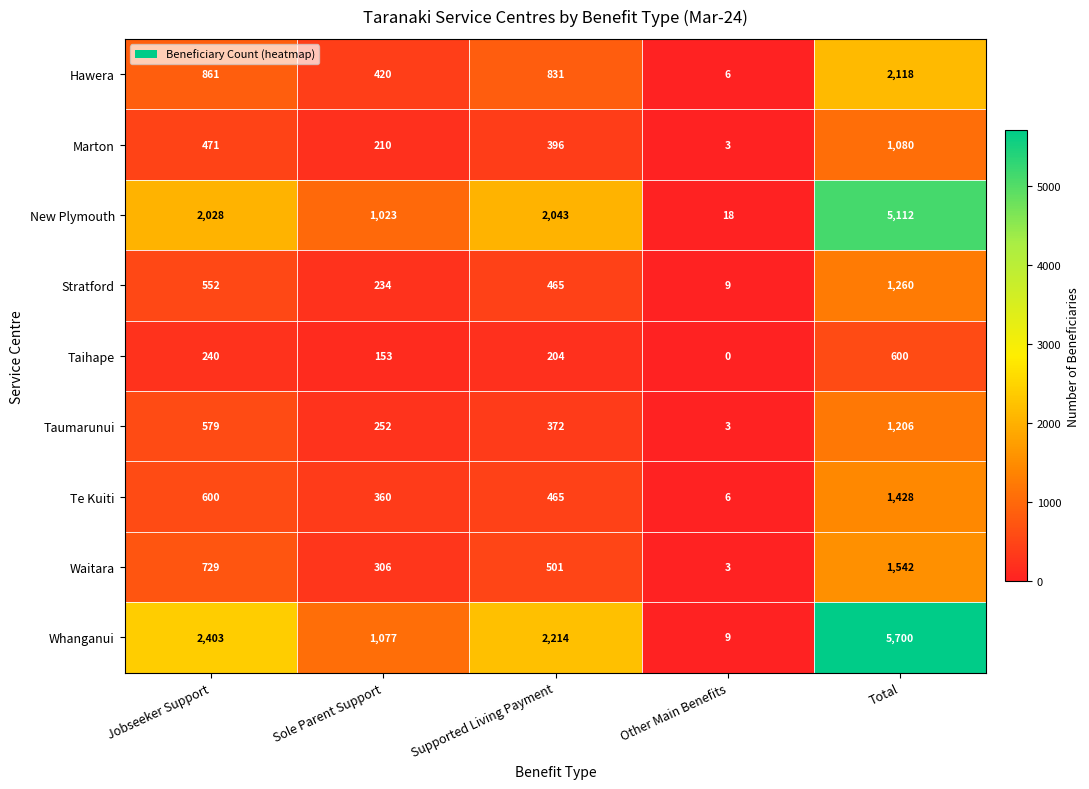

What is the greatest value displayed?

5700